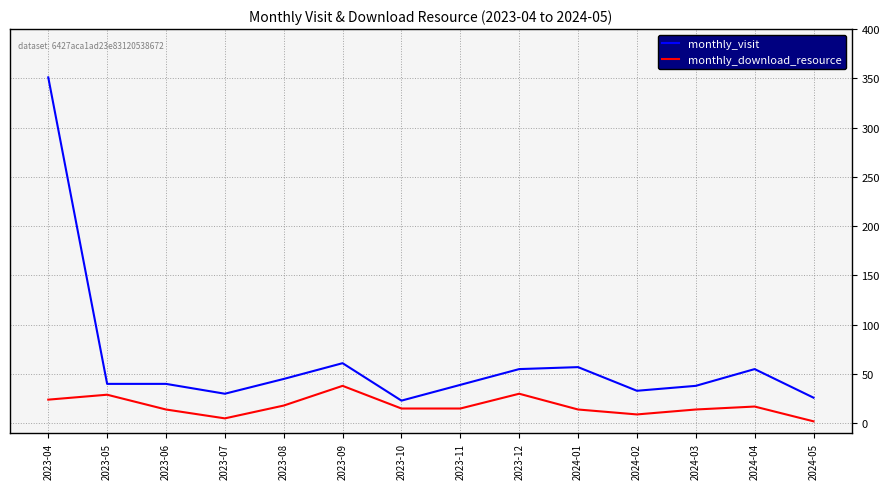

True or false: monthly_download_resource and monthly_visit cross at least once.

False